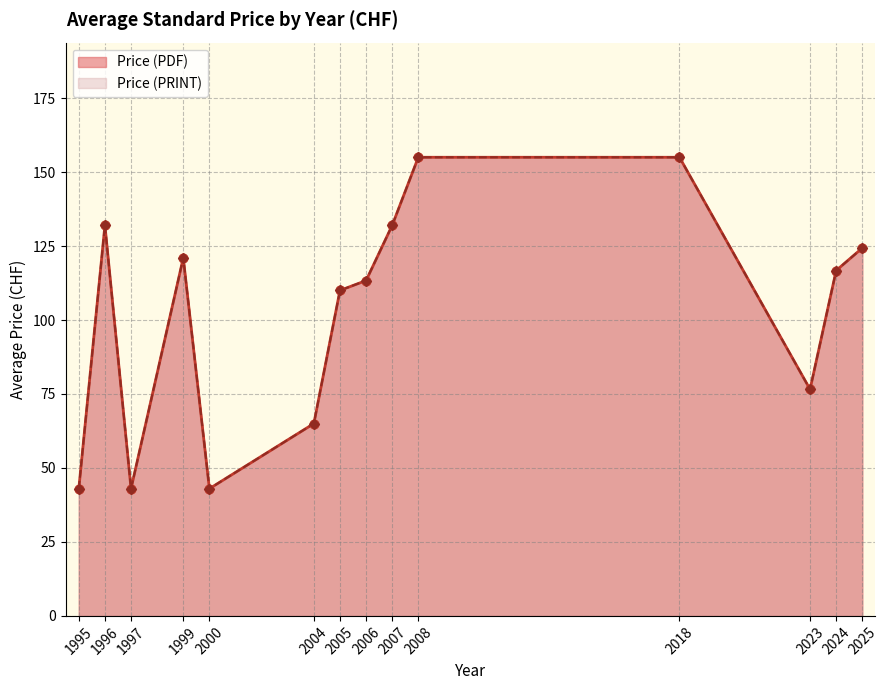

Which series has the largest Y range (max minus min)?

Price (PDF)